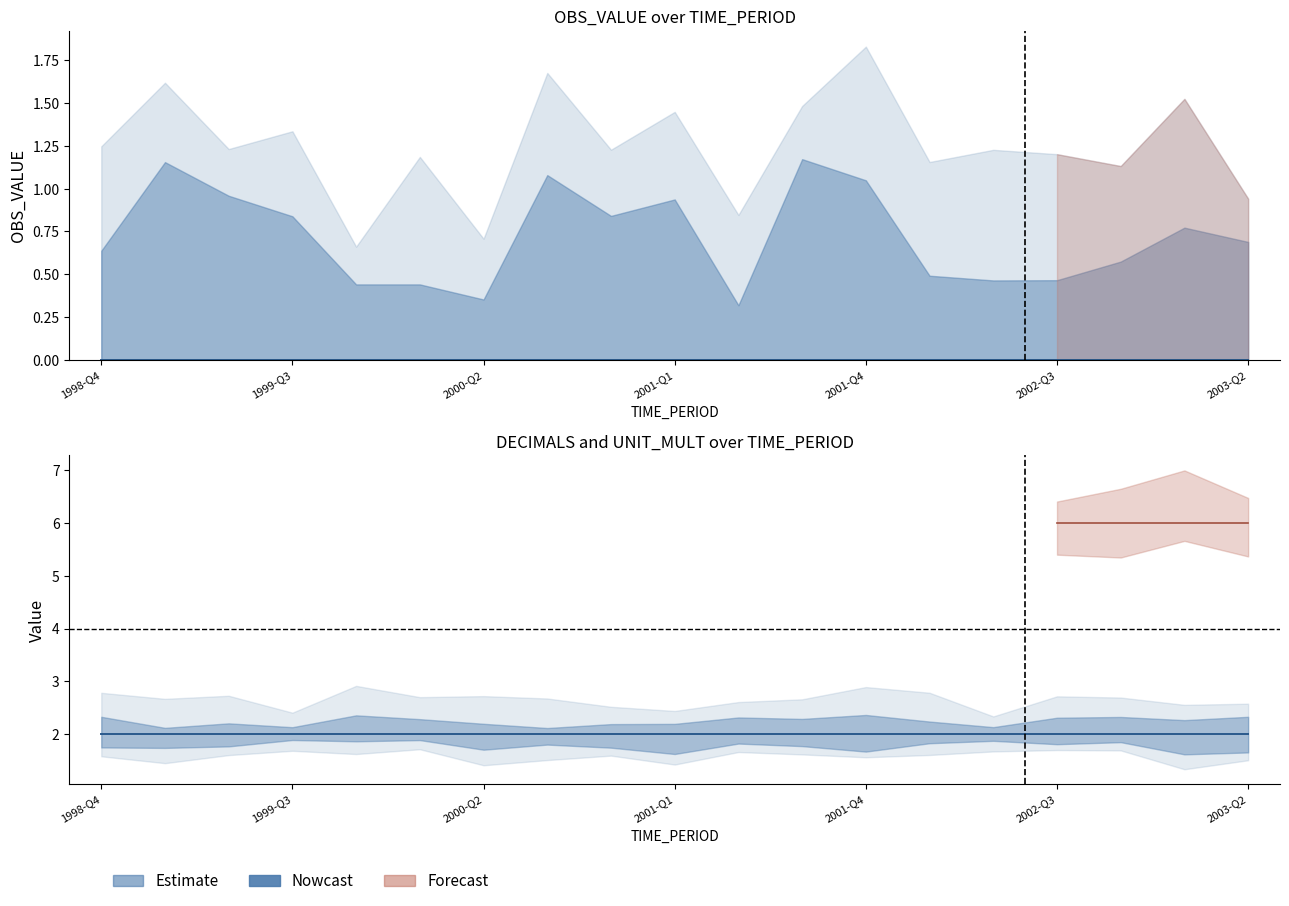

How many data points does each series have?

19